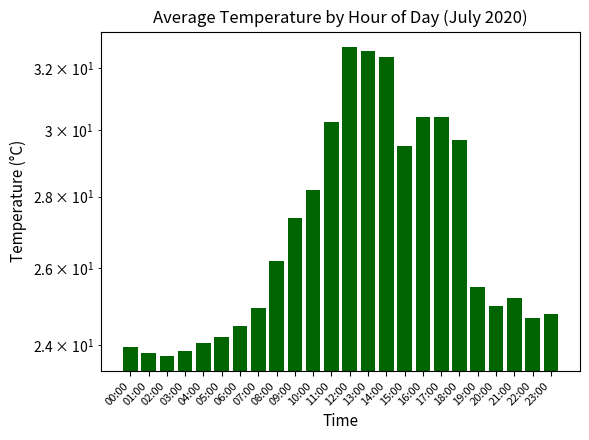

Reading left to right, what are all the values shown in this chart?

23.9	23.8	23.8	23.9	24.1	24.2	24.5	24.9	26.2	27.4	28.2	30.2	32.7	32.5	32.4	29.5	30.4	30.4	29.7	25.5	25.0	25.2	24.7	24.8